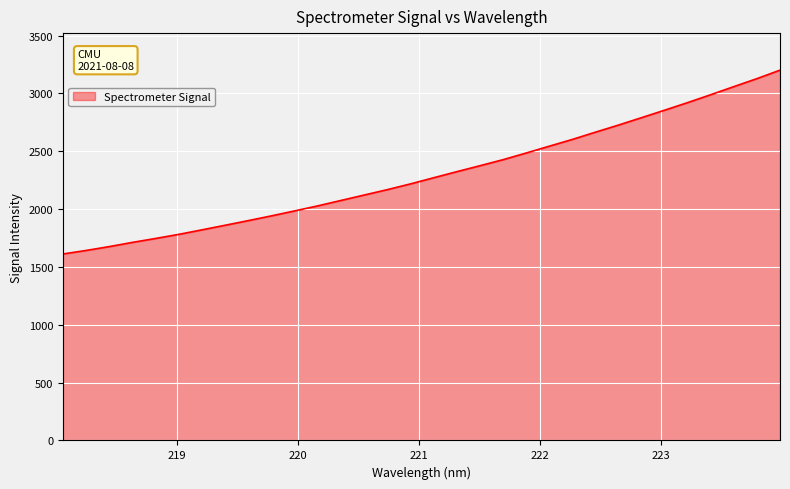

What is the greatest value displayed?

3201.5